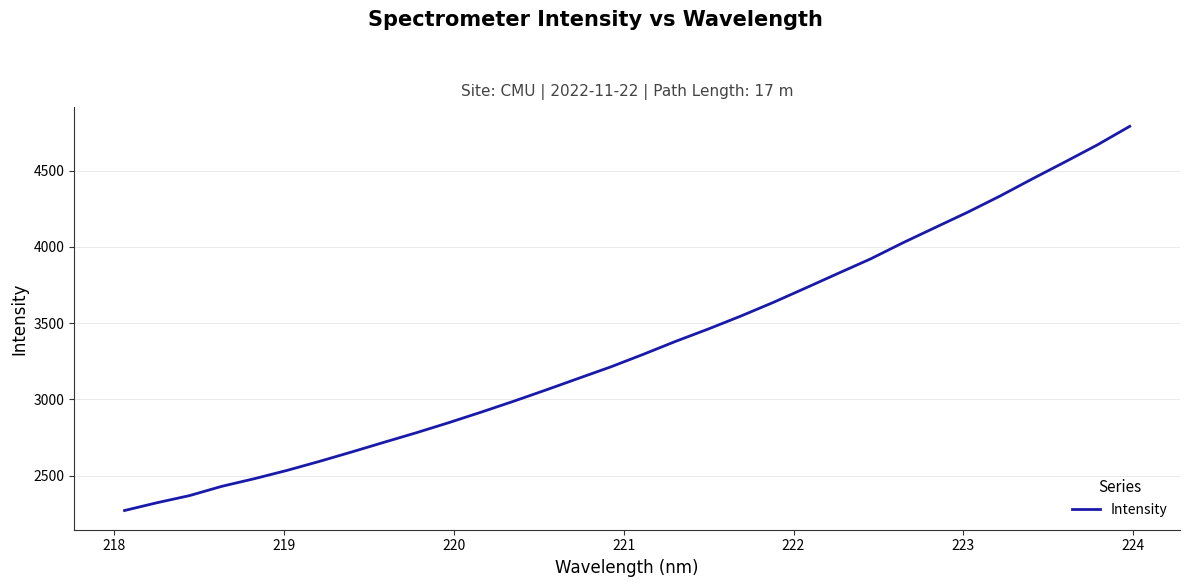

What is the difference between the maximum and minimum values?

2519.7